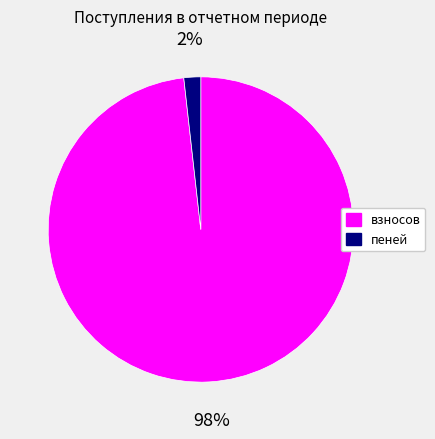

To the nearest percent, what is the difference between the largest and smallest slice percentages?

96%